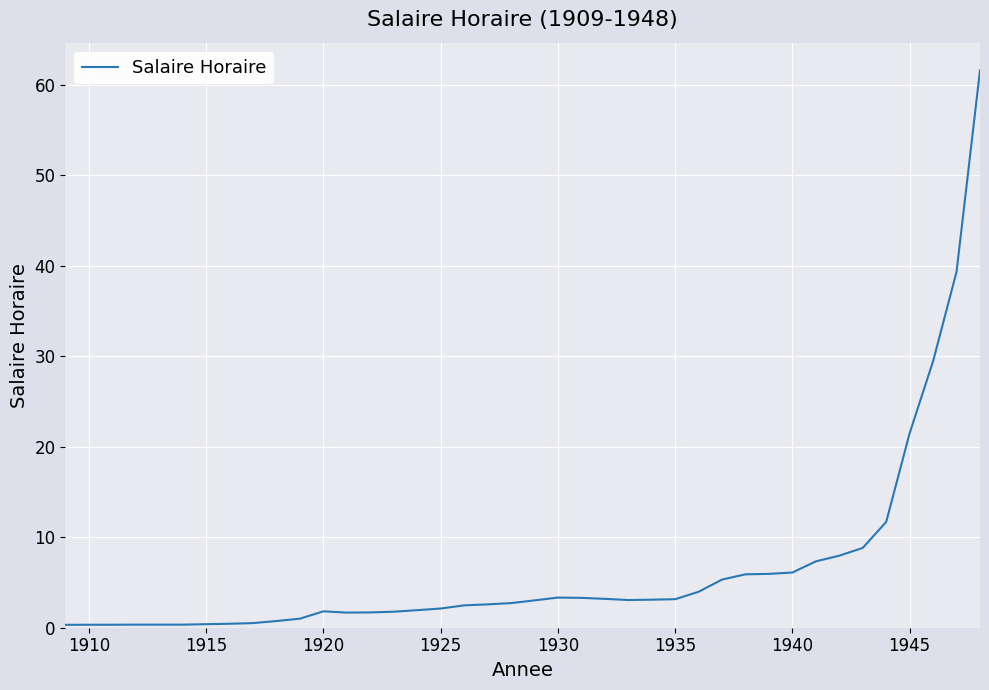

What is the greatest value displayed?

61.6